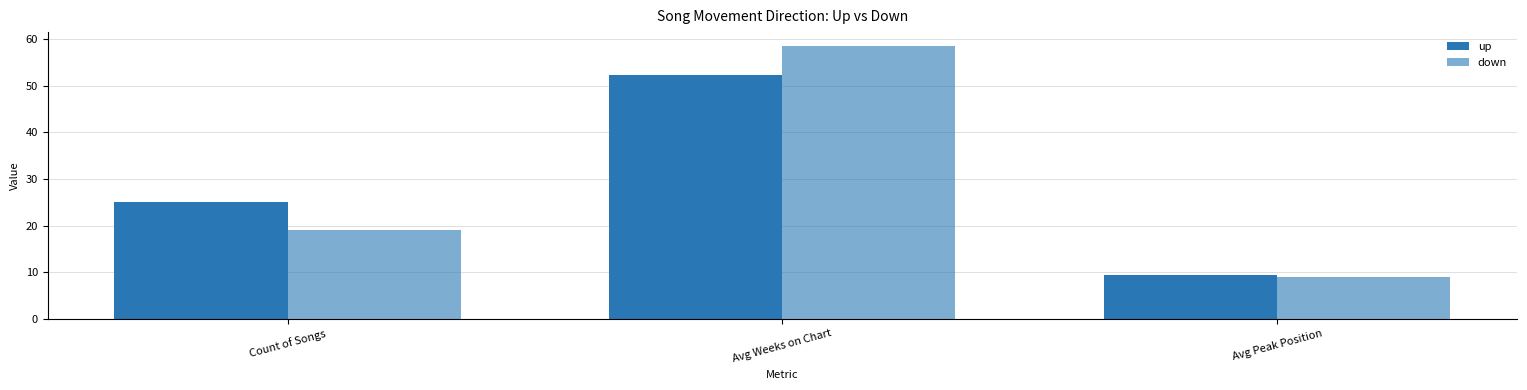

How many groups of bars are there?

3